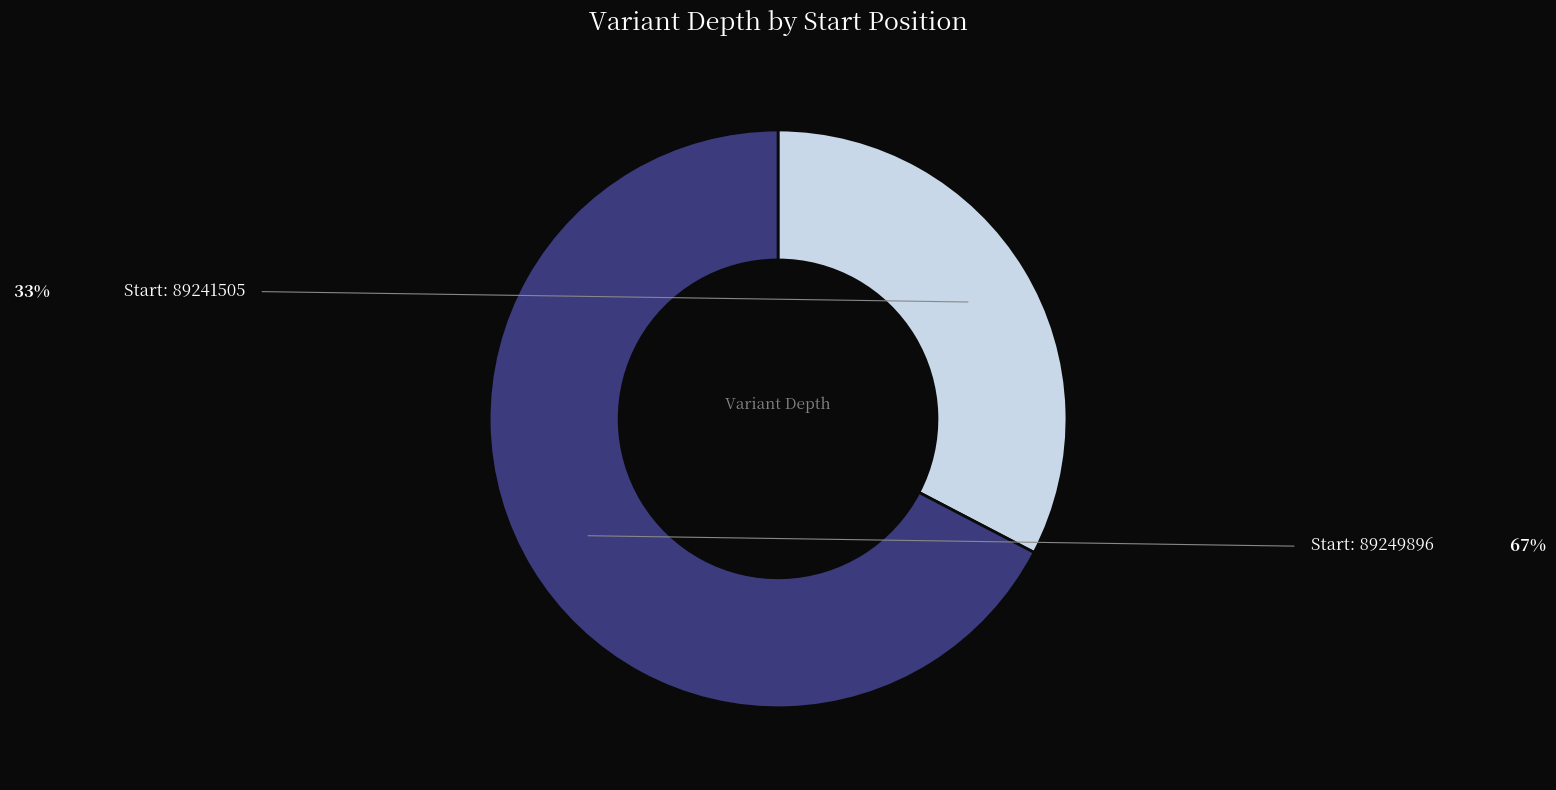

Is there a majority slice in this chart?

Yes